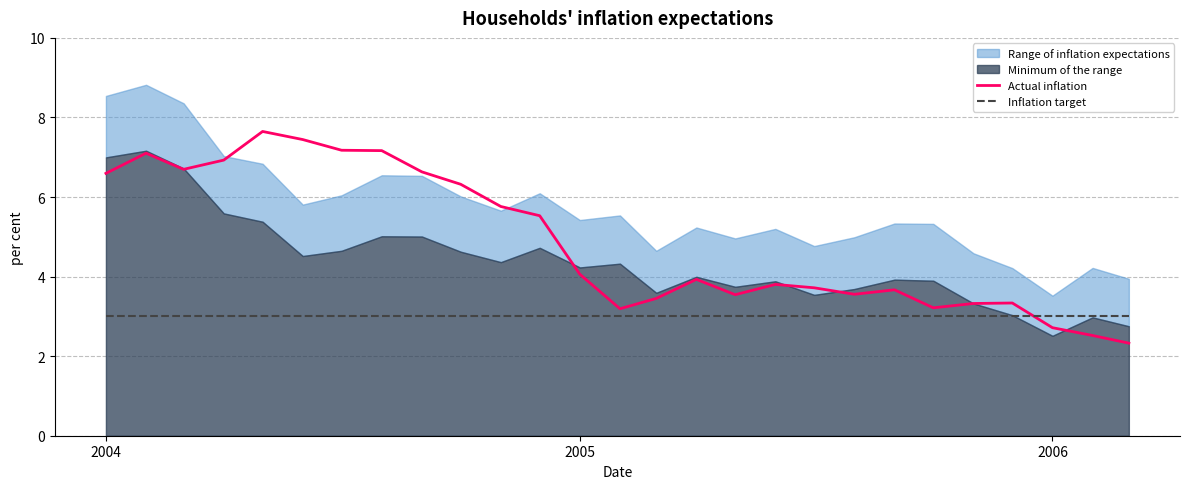

True or false: Actual inflation has a value of 6.9 at 2005.

False